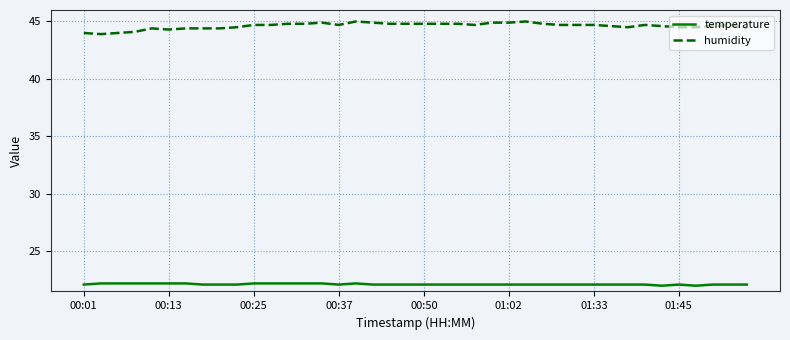

What are all the series names shown in the legend?

temperature, humidity